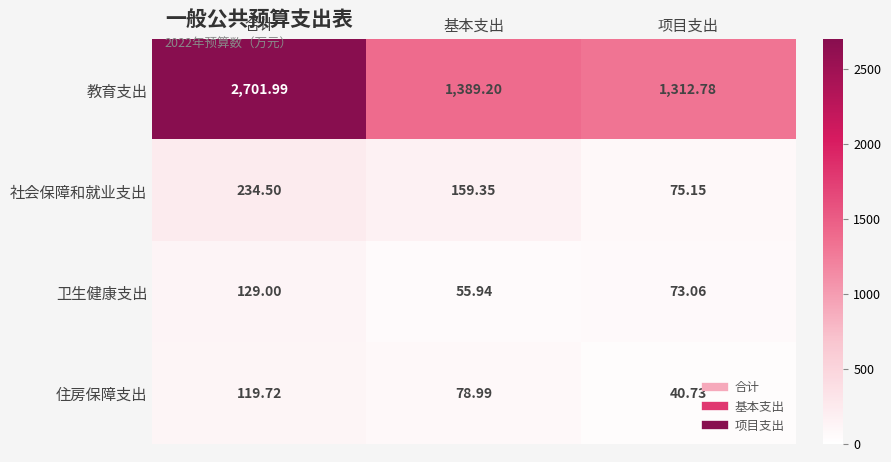

Which series has the largest total across all categories?

教育支出